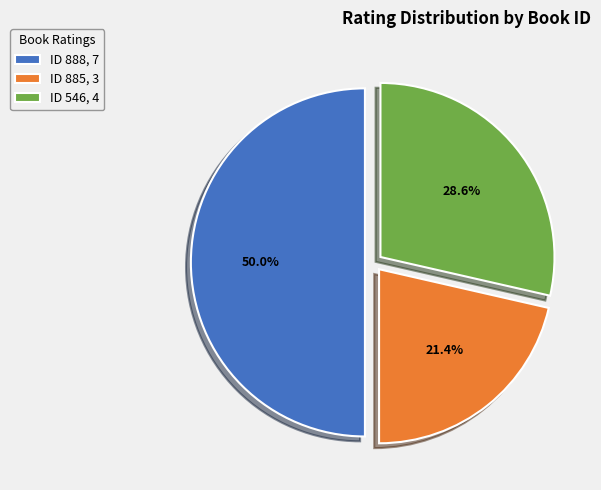

To the nearest percent, what is the difference between the ID 885 and ID 888 slice percentages?

29%